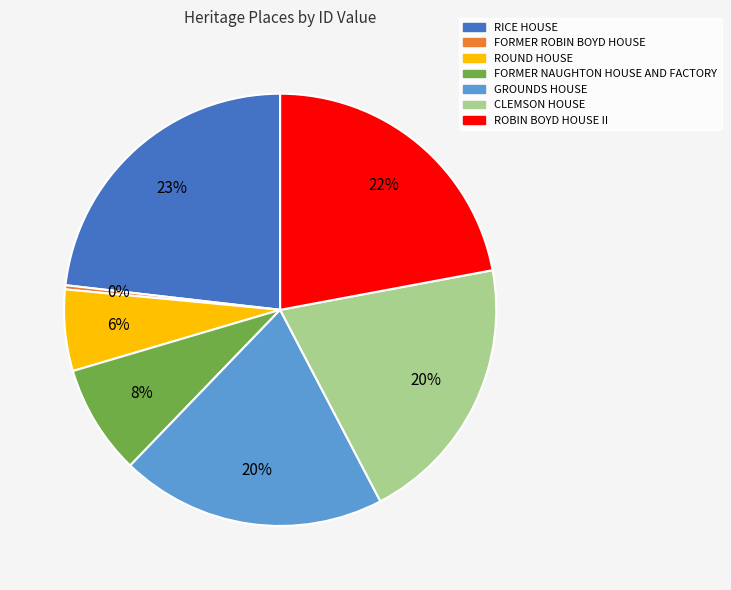

Approximately how many times larger is the value at ROBIN BOYD HOUSE II compared to GROUNDS HOUSE?

1.1